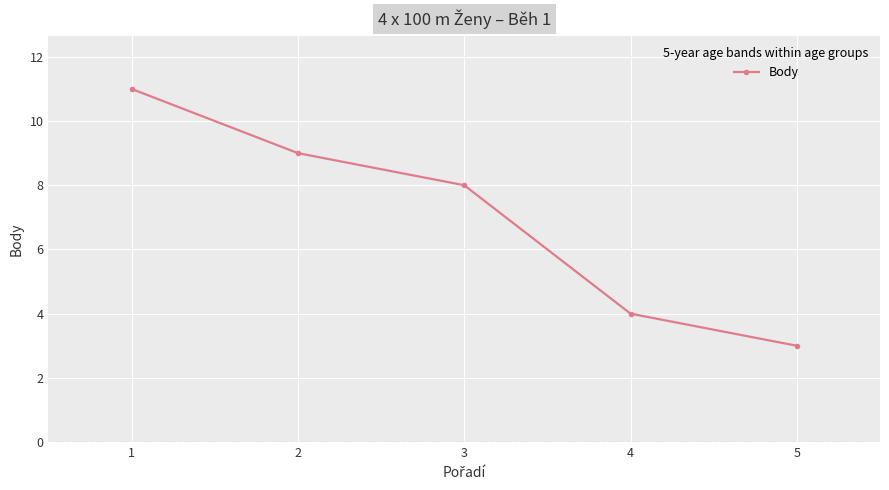

True or false: the data has more than 0 interior local peaks.

False